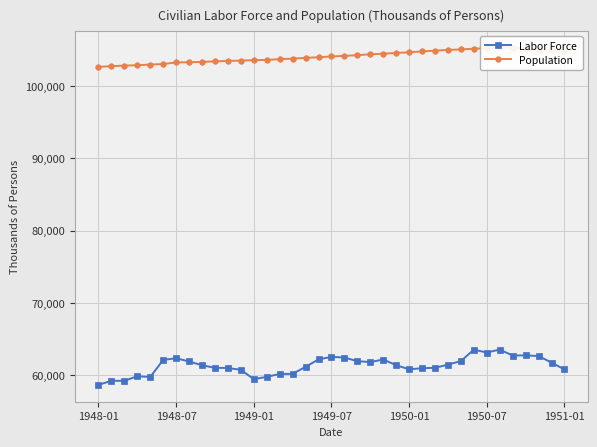

What is the difference between the maximum and minimum values in the Labor Force series?

4871